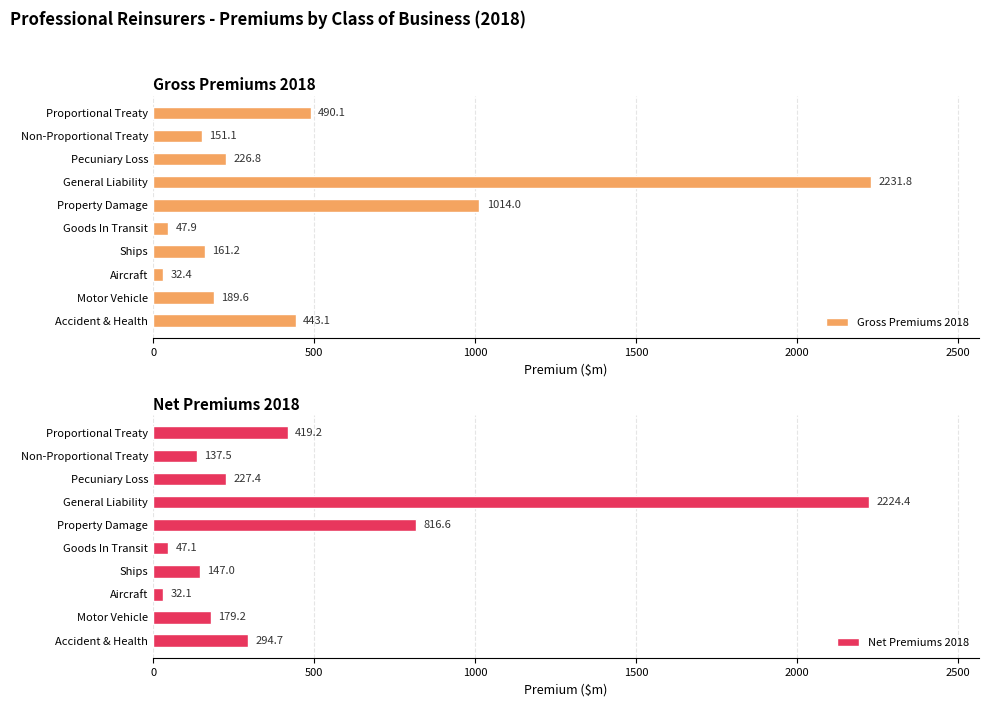

The Gross Premiums 2018 series shows 277.8 at Ships. True or false?

False